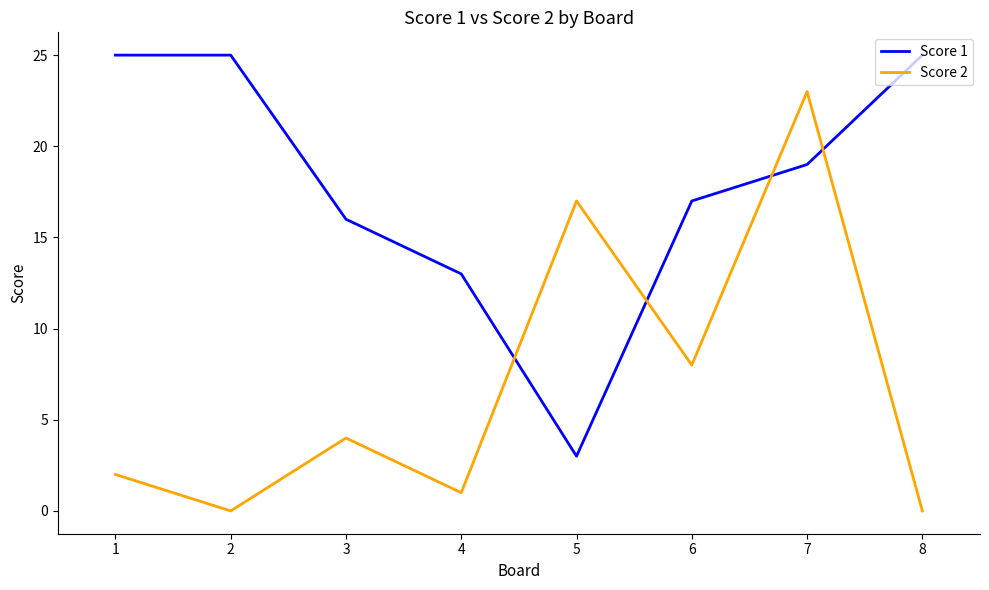

Reading right to left, extract all data points from this chart.

Score 1: 25	19	17	3	13	16	25	25
Score 2: 0	23	8	17	1	4	0	2